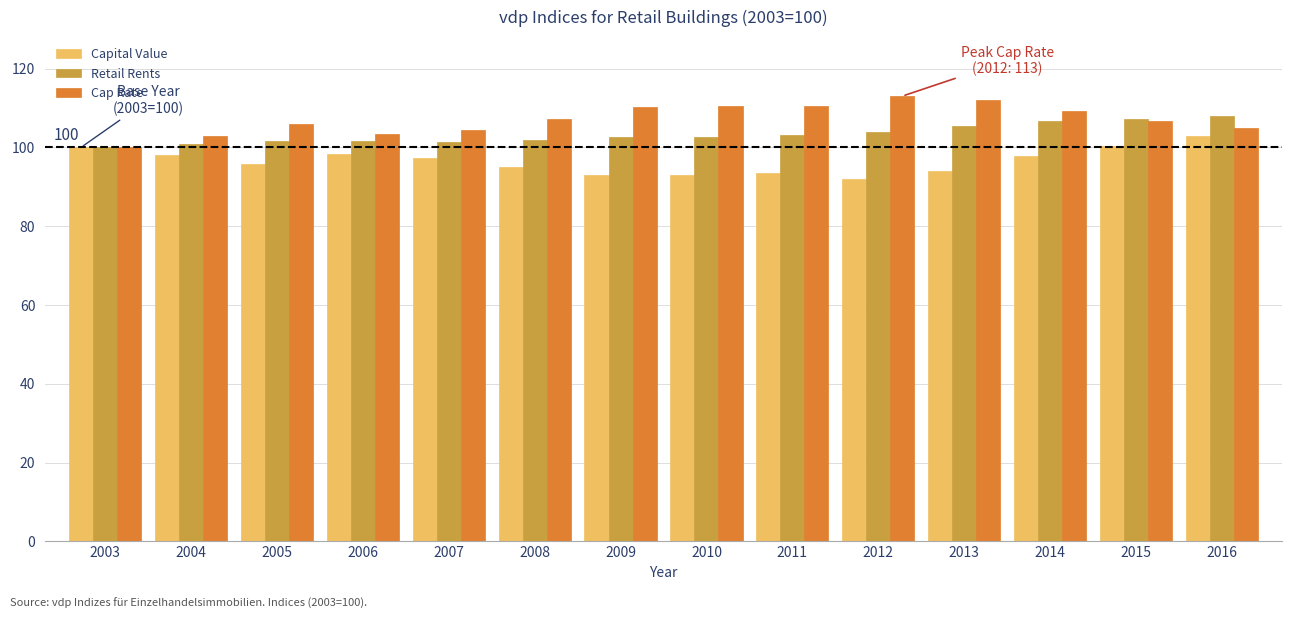

What is the highest value of the Capital Value series?

102.8